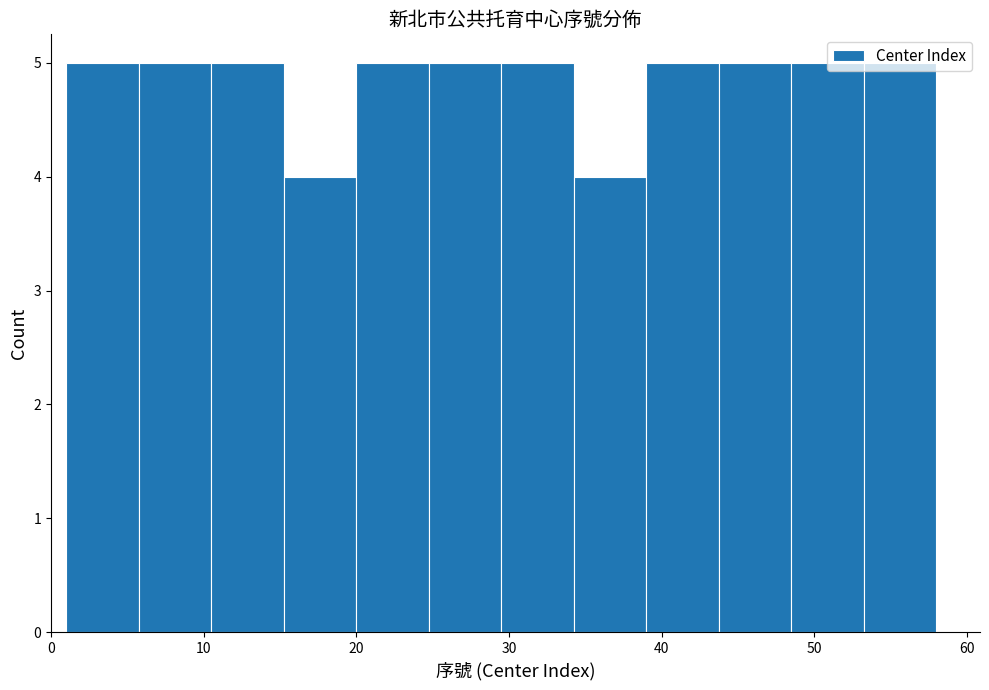

Reading left to right, list every bar in this chart as the range it spans on the x-axis followed by its height. Neither the bar edges nor the heights are printed on the chart, so give them approximately, as read against the axes.

1 to 6: 5
6 to 11: 5
11 to 15: 5
15 to 20: 4
20 to 25: 5
25 to 30: 5
30 to 34: 5
34 to 39: 4
39 to 44: 5
44 to 49: 5
49 to 53: 5
53 to 58: 5